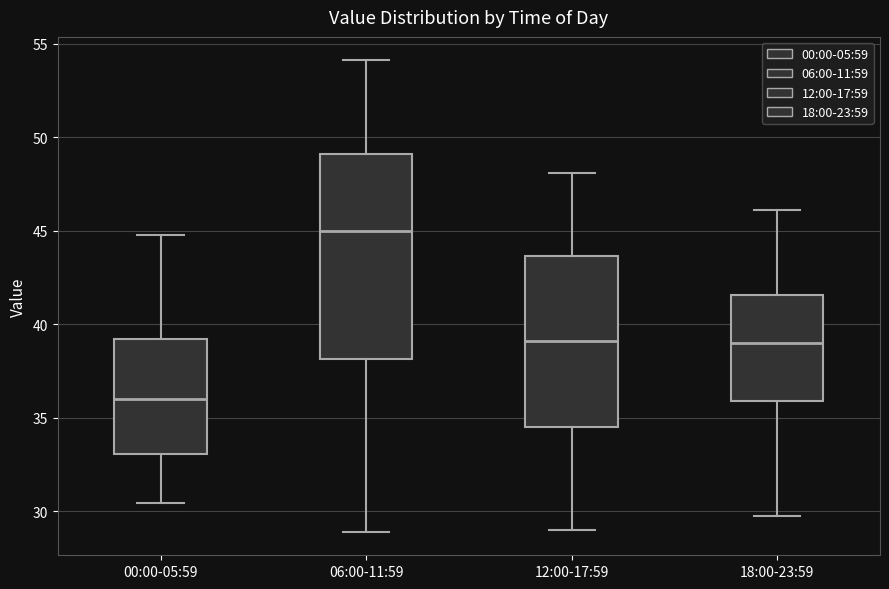

Where is the upper edge of the box for 00:00-05:59 on the y-axis? The values are not printed on the chart, so give them approximately, as read against the axis.

39.0